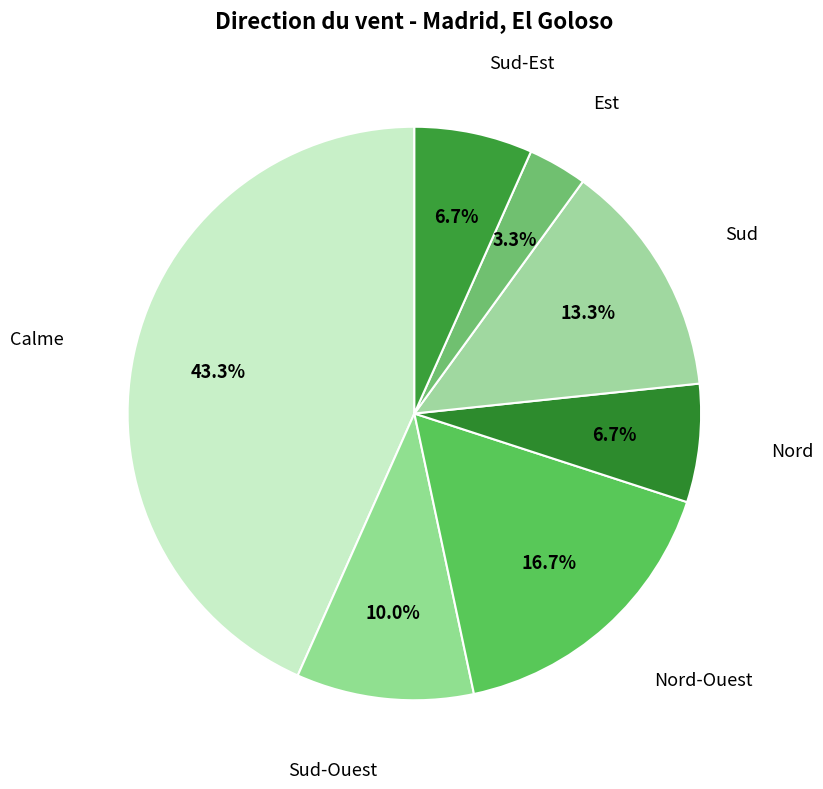

What percentage is NOT represented by Nord?

93.3%